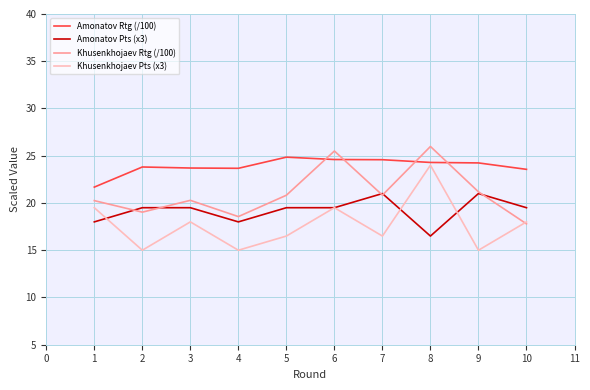

Rank the series by their average value, from lowest to highest.

Khusenkhojaev Pts (x3), Amonatov Pts (x3), Khusenkhojaev Rtg (/100), Amonatov Rtg (/100)